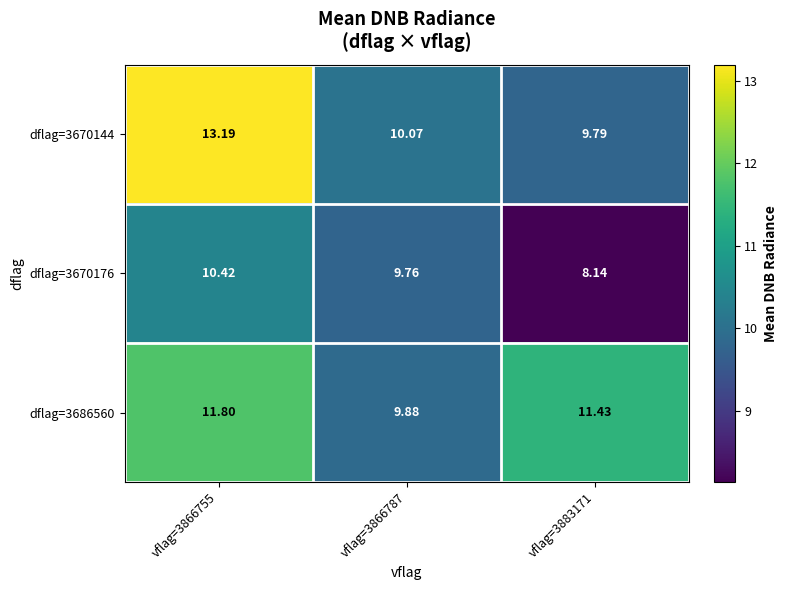

Is the value of dflag=3670144 at vflag=3866755 greater than the value of dflag=3670176 at vflag=3866755?

Yes